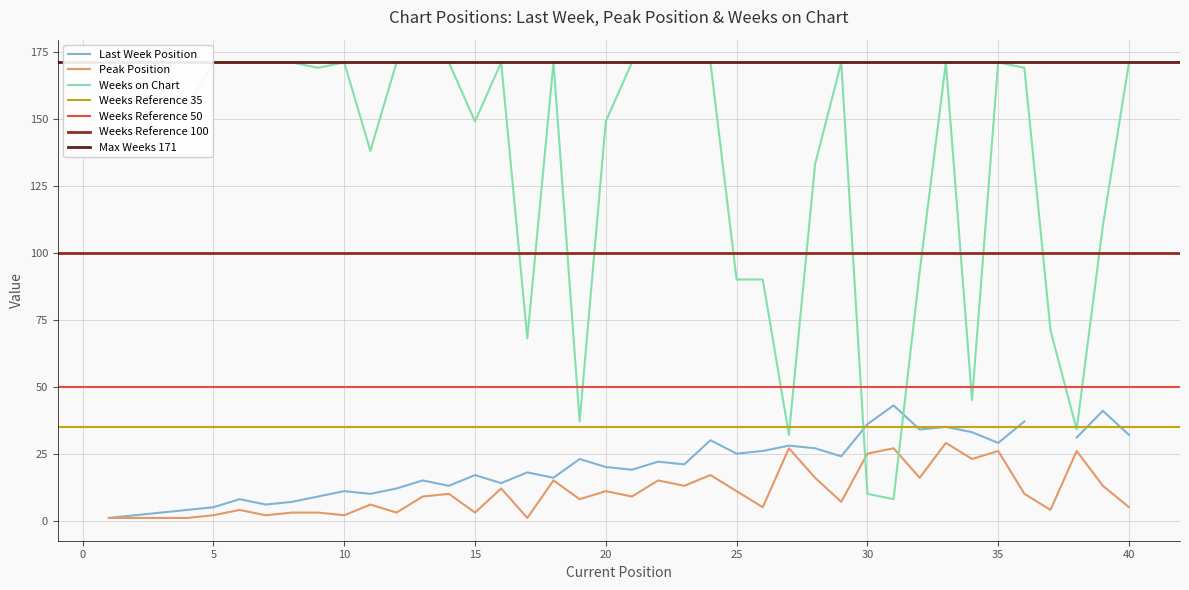

Which series ends up on top after the final intersection of Peak Position and Weeks on Chart?

Weeks on Chart